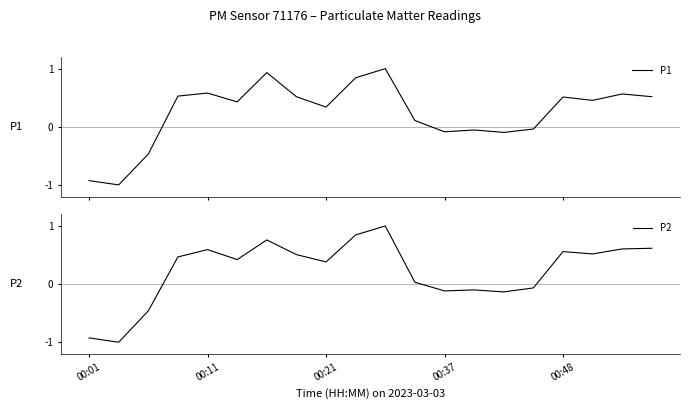

The P2 series shows 0.6 at 18. True or false?

True